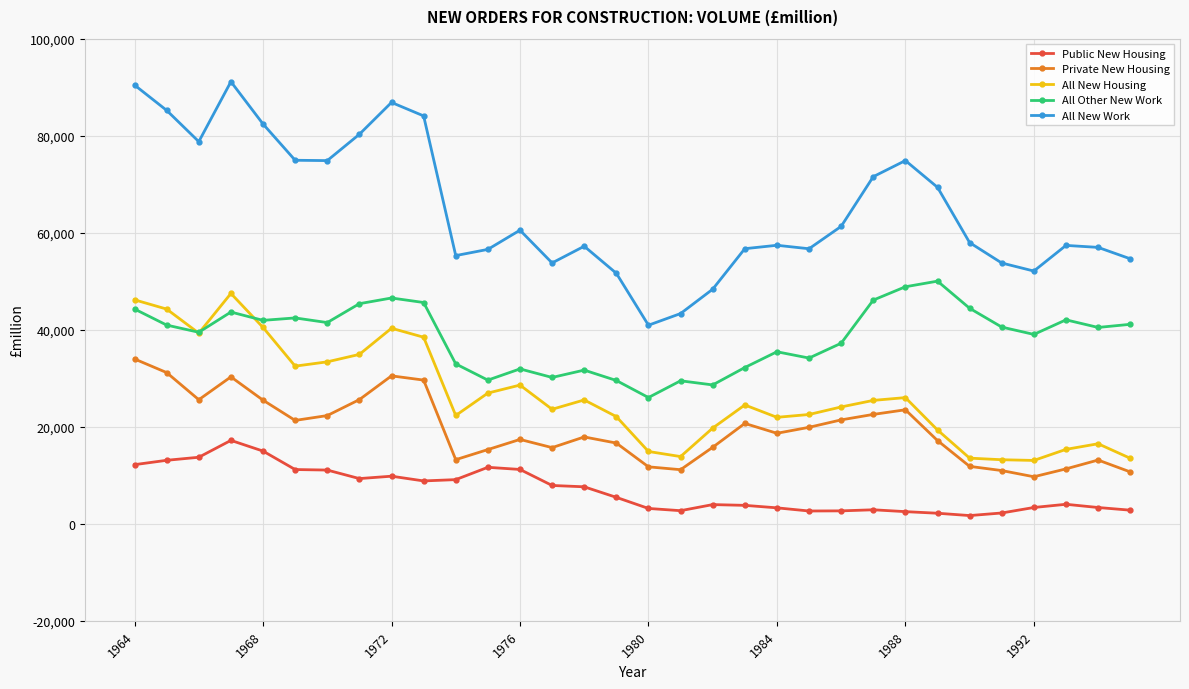

What is the maximum value shown in the chart?

91144